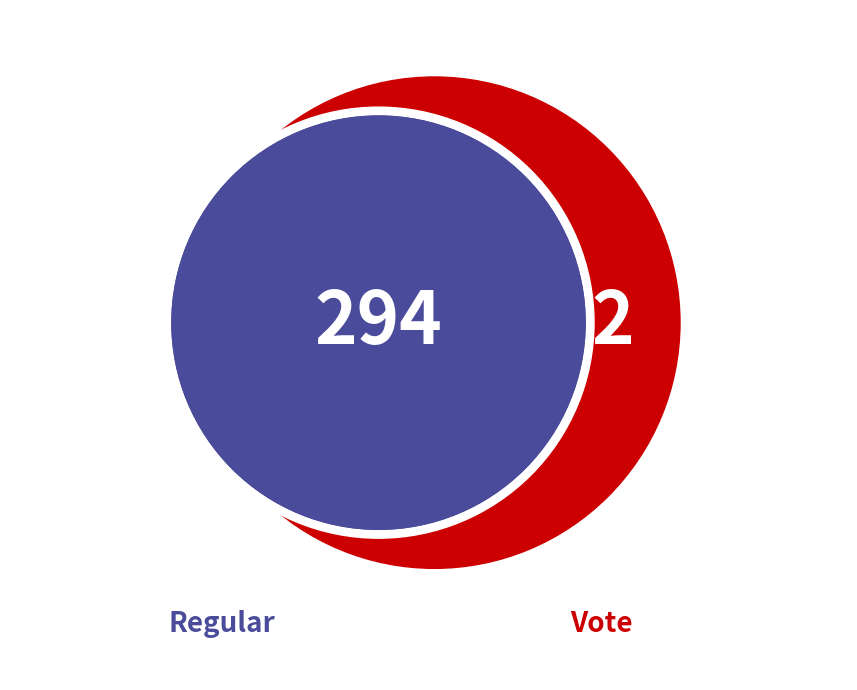

To the nearest percent, what is the difference between the Regular and Vote slice percentages?

99%